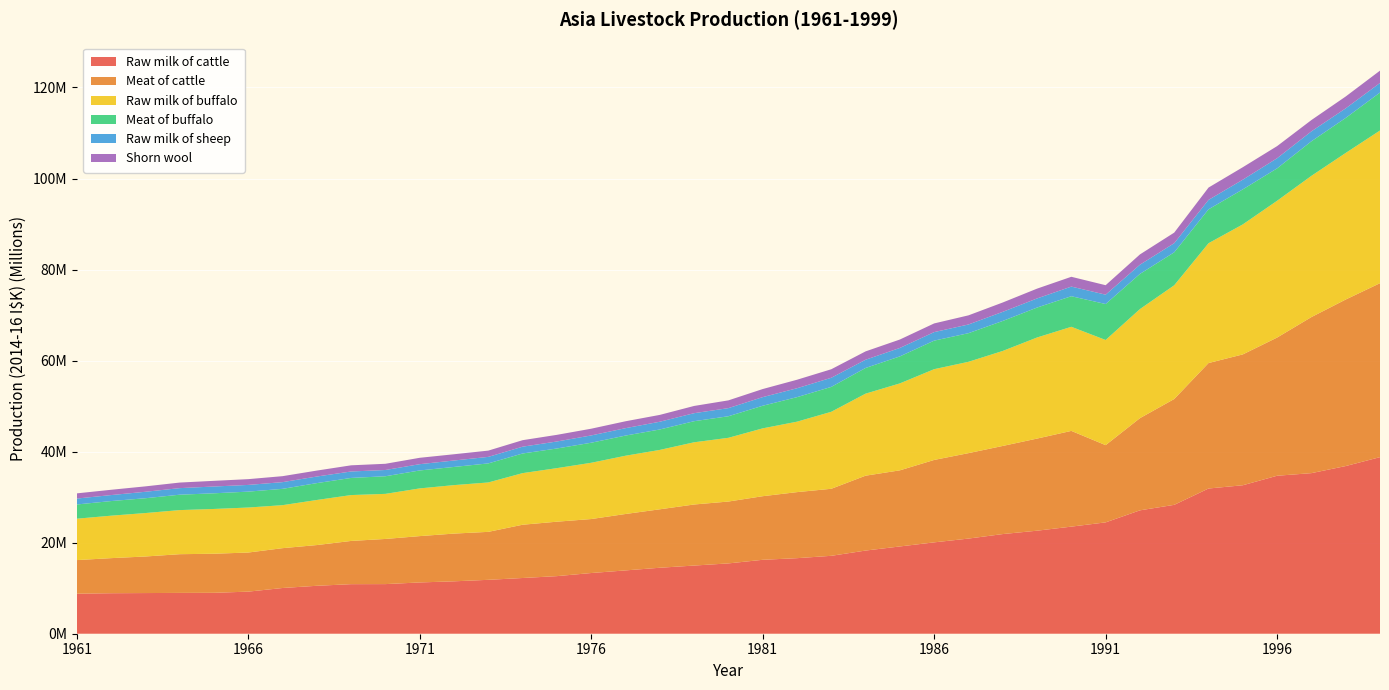

Reading left to right, transcribe all the data shown in this chart.

Raw milk of cattle: 8793542	8897280	8933381	8967414	8988008	9245067	10044894	10530831	10886801	10899864	11264272	11512552	11840960	12241043	12652668	13334105	13908356	14494174	14973989	15447341	16239360	16596751	17115845	18268377	19171860	20070832	20901019	21892833	22633341	23527537	24460034	27105348	28314320	31900520	32617821	34704675	35276712	36834195	38791563
Meat of cattle: 7381624	7706887	8032552	8503718	8585574	8592281	8751537	8947517	9497433	9921399	10180749	10486896	10538309	11703440	11959521	11860185	12395491	12838667	13415009	13590955	13972293	14510012	14724805	16448864	16721220	18106160	18769493	19359025	20236853	21031270	16966598	20251039	23247775	27562526	28743773	30358031	34286410	36582918	38214872
Raw milk of buffalo: 9092257	9325714	9542268	9686970	9833301	9884694	9445588	9901956	10075591	9901633	10478729	10646485	10851979	11335292	11765088	12358059	12796360	13046952	13664947	13999758	14901964	15474329	16913788	18019863	19097511	19938071	20063586	20869390	22204901	22866738	23102736	23959000	24986181	26319861	28560501	30048604	31023912	32199962	33542566
Meat of buffalo: 3124410	3211905	3256850	3381914	3443297	3492731	3584573	3708005	3763466	3870719	3943955	3993932	4186039	4314124	4315828	4405532	4431134	4488771	4633651	4738337	4967755	5386136	5469233	5644431	5934441	6271654	6289443	6587249	6577390	6719347	7898754	7727232	7241923	7450477	7695403	7120227	7593406	7692804	8332371
Raw milk of sheep: 1303387	1315539	1417632	1443057	1491382	1474944	1474430	1446267	1417267	1375084	1377562	1414609	1433574	1496312	1538079	1602982	1624824	1701405	1761488	1782606	1894414	1958169	2004154	1807275	1856448	1874221	1910973	2002672	2002066	2113958	2055577	2023120	2005830	2071372	2129075	2225641	2182707	2106278	2111826
Shorn wool: 1137561	1163182	1187266	1223240	1247050	1267230	1311031	1306580	1354986	1364506	1403188	1371949	1376728	1426598	1459526	1476498	1516066	1503098	1588281	1704107	1774572	1868019	1872298	1835787	1849259	1906065	2005266	2055067	2153860	2153431	2079332	2258444	2320361	2706661	2737693	2662196	2479563	2603467	2704436